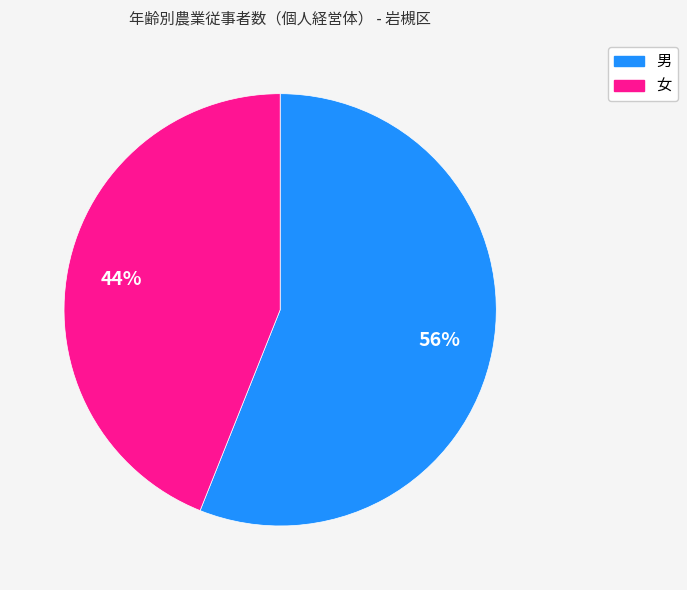

Is 男 the majority of the pie?

Yes